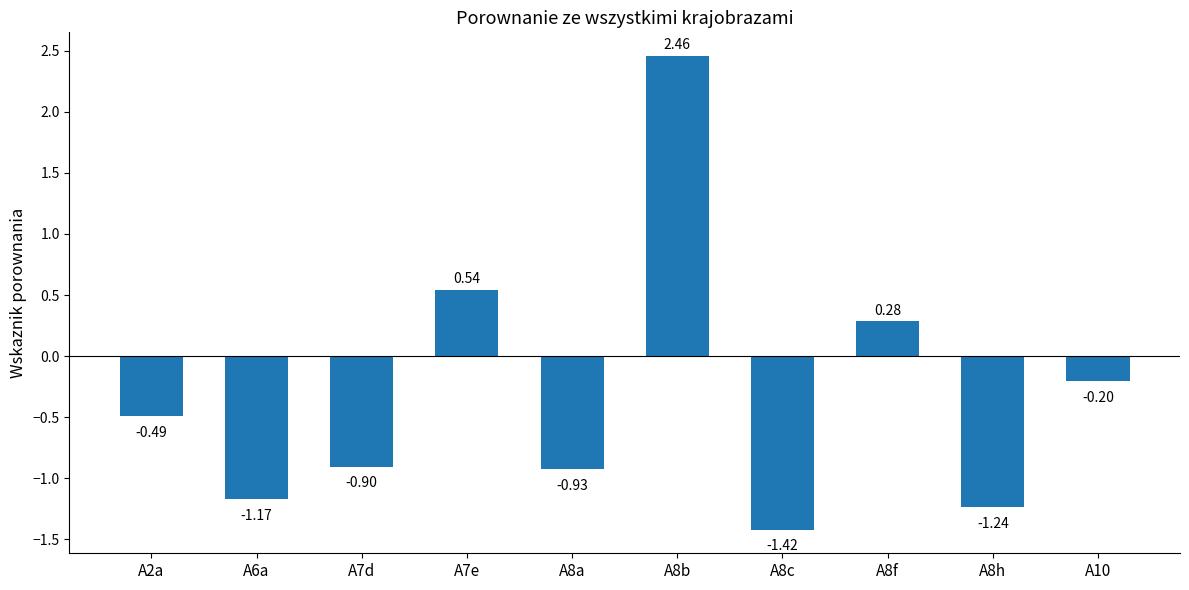

At which label does the data first exceed 0?

A7e